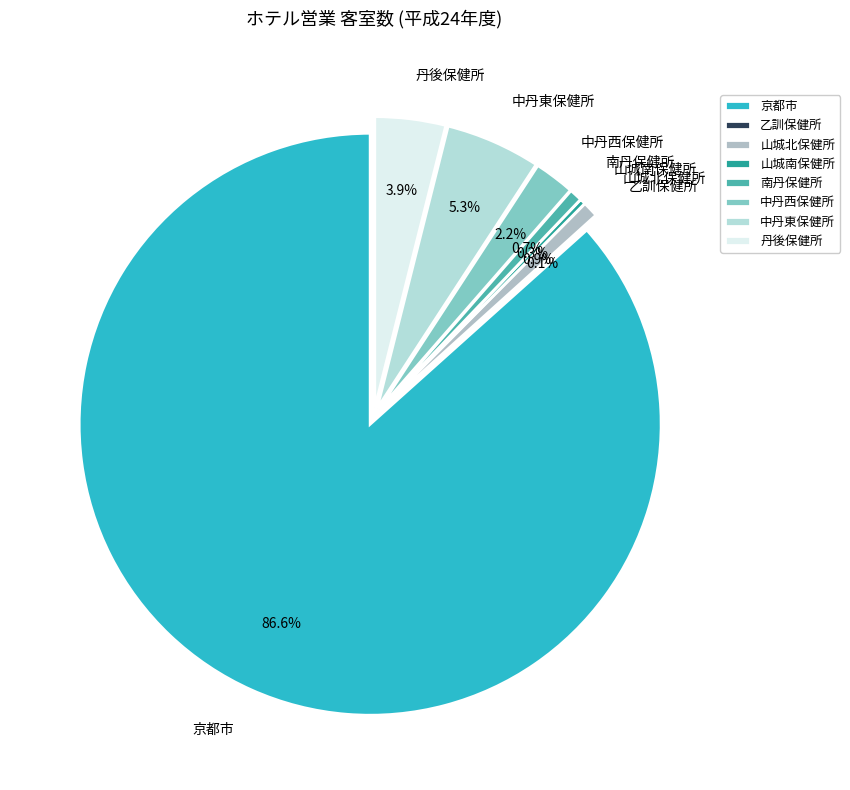

Does 山城北保健所 represent more than half of the total?

No